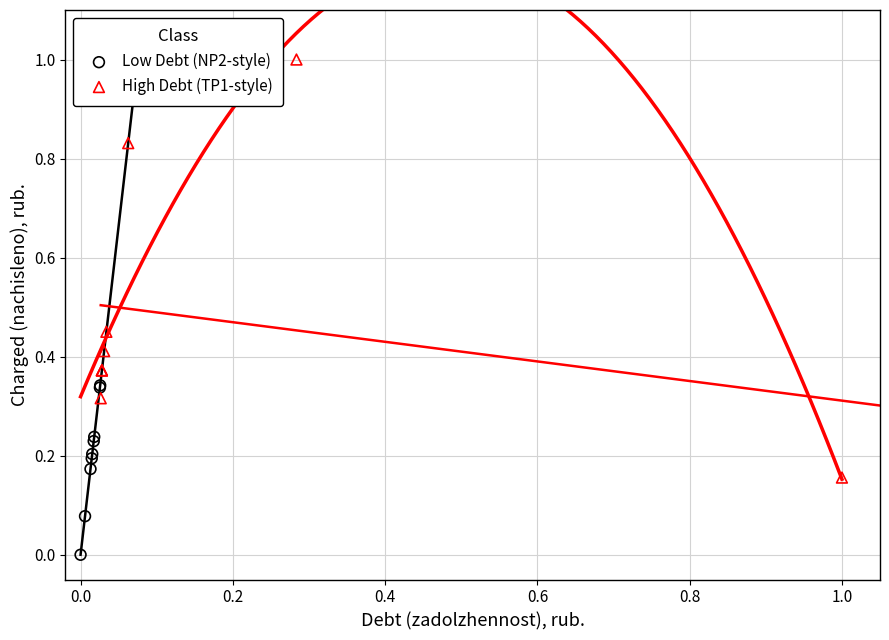

Which series contains the lowest Y value?

Low Debt (NP2-style)